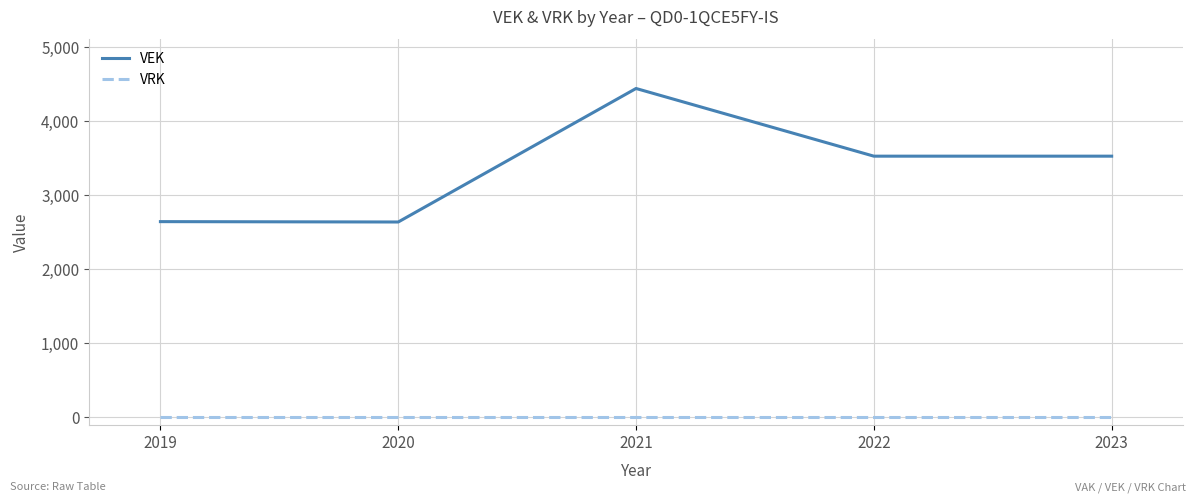

What is the maximum value shown in the chart?

4445